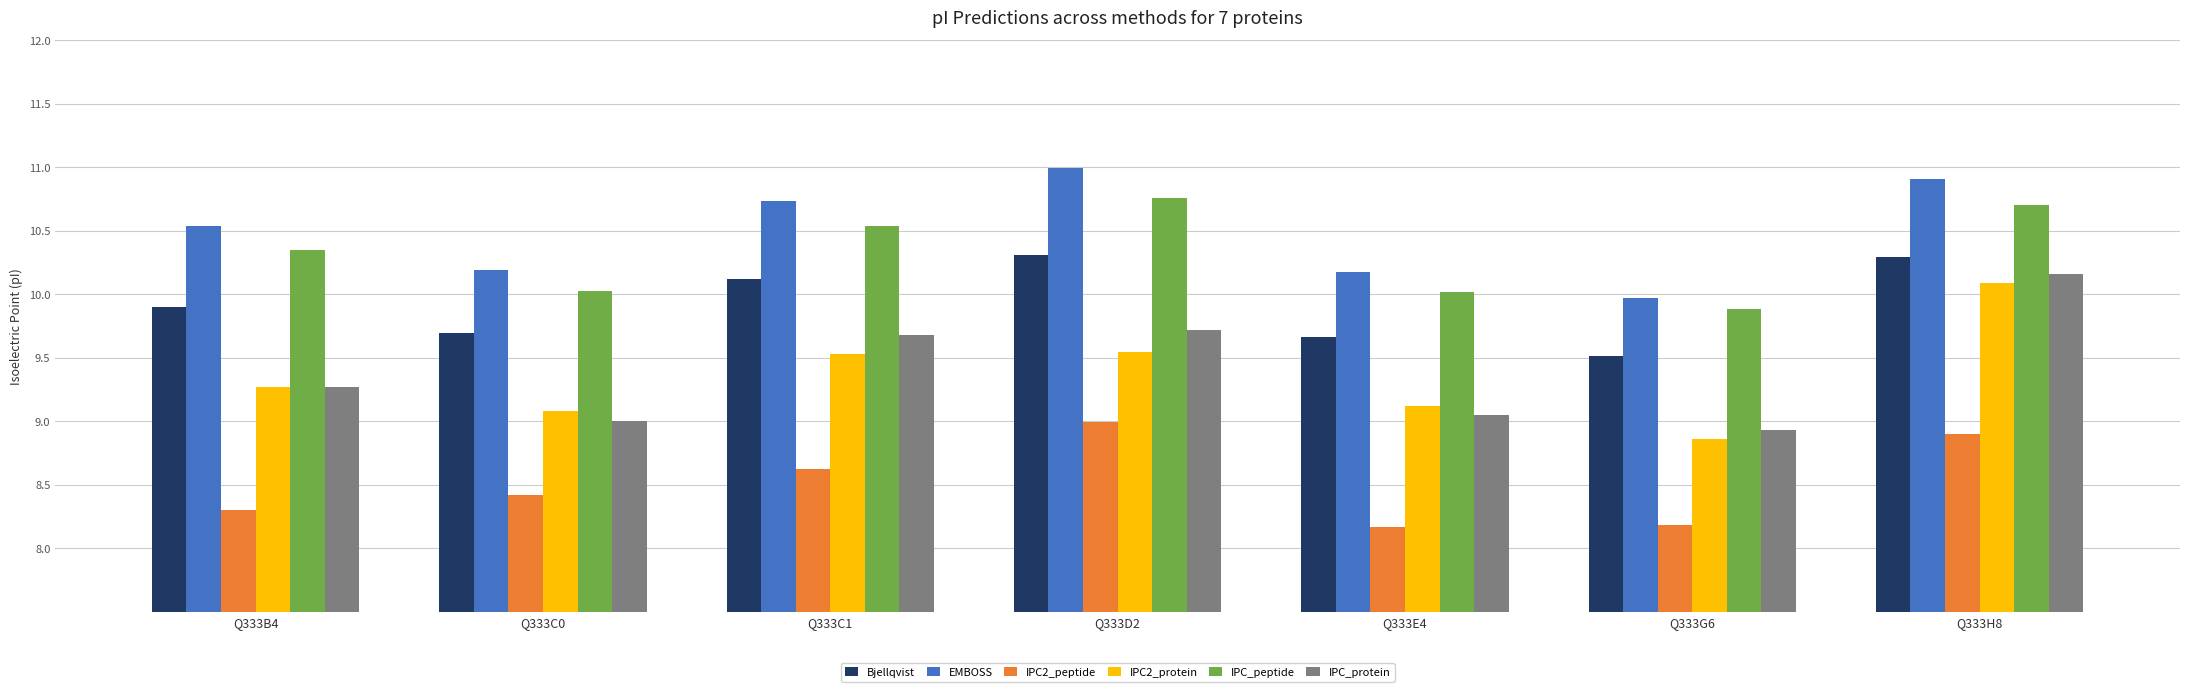

What is the maximum value shown in the chart?

11.0